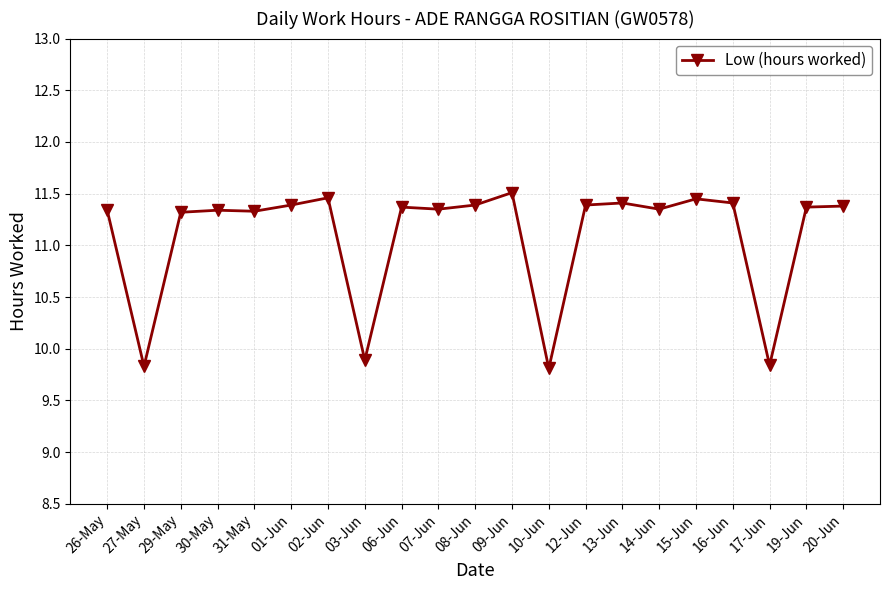

What value does the data have at 17-Jun?

9.8